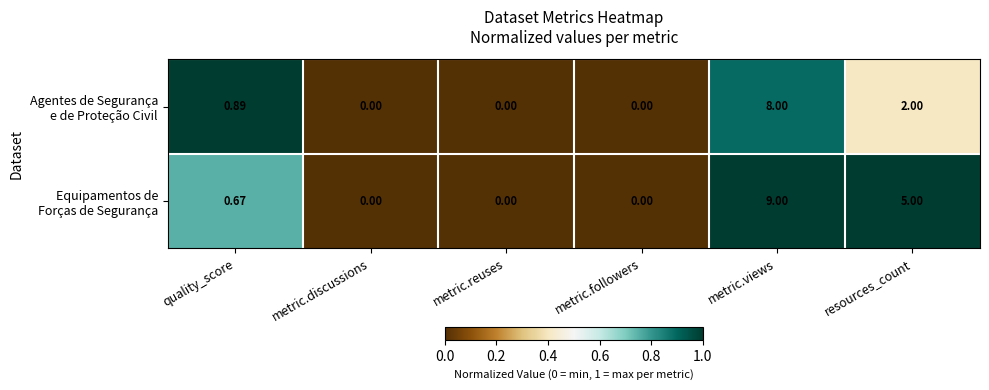

At which category is the sum across all series the highest?

metric.views